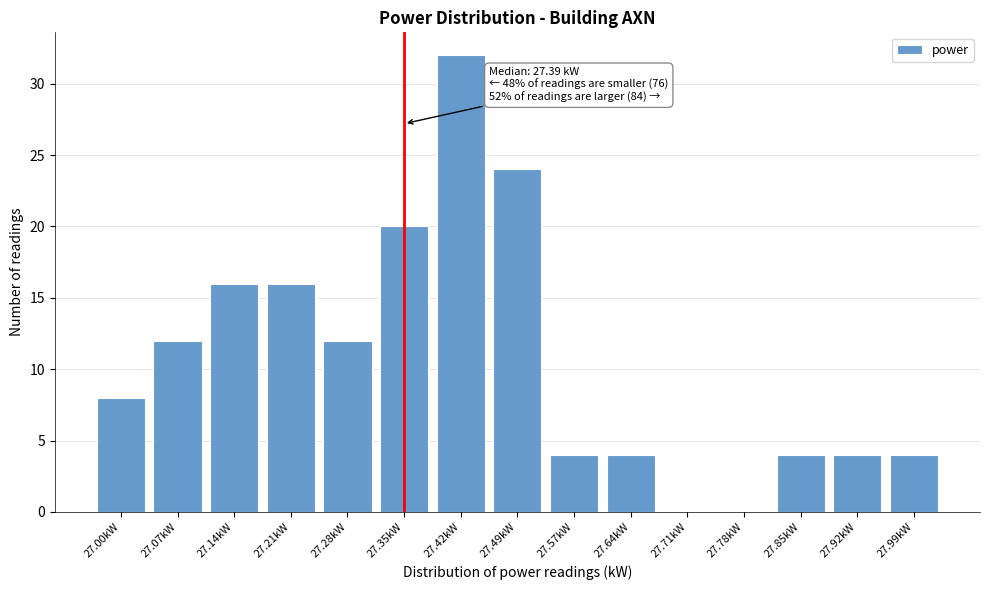

Reading left to right, transcribe all the data shown in this chart.

27.00kW=8	27.07kW=12	27.14kW=16	27.21kW=16	27.28kW=12	27.35kW=20	27.42kW=32	27.49kW=24	27.57kW=4	27.64kW=4	27.71kW=0	27.78kW=0	27.85kW=4	27.92kW=4	27.99kW=4